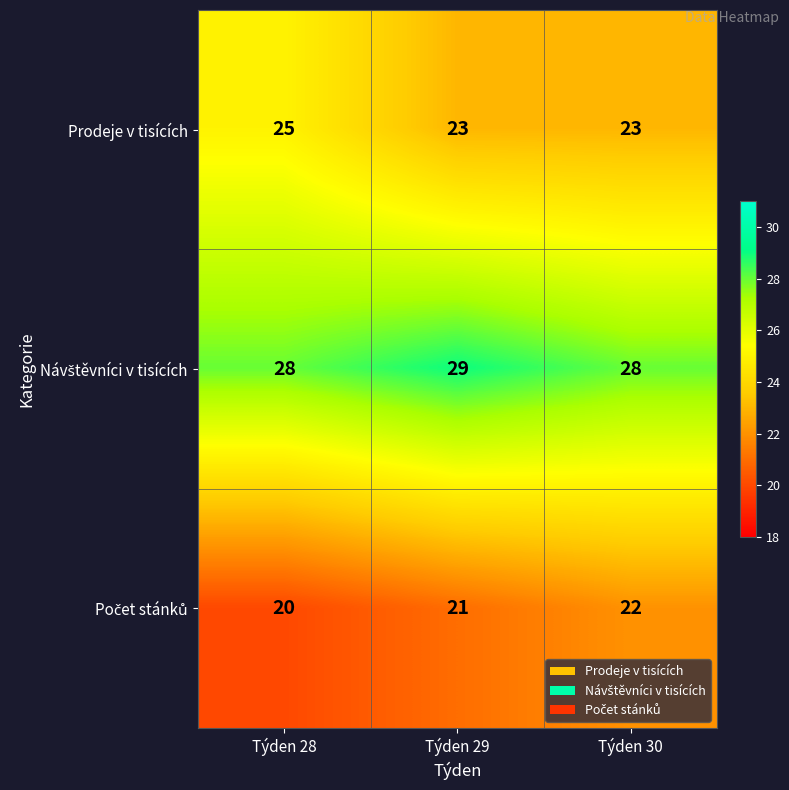

Is it true that Prodeje v tisících equals 23 at Týden 30?

True